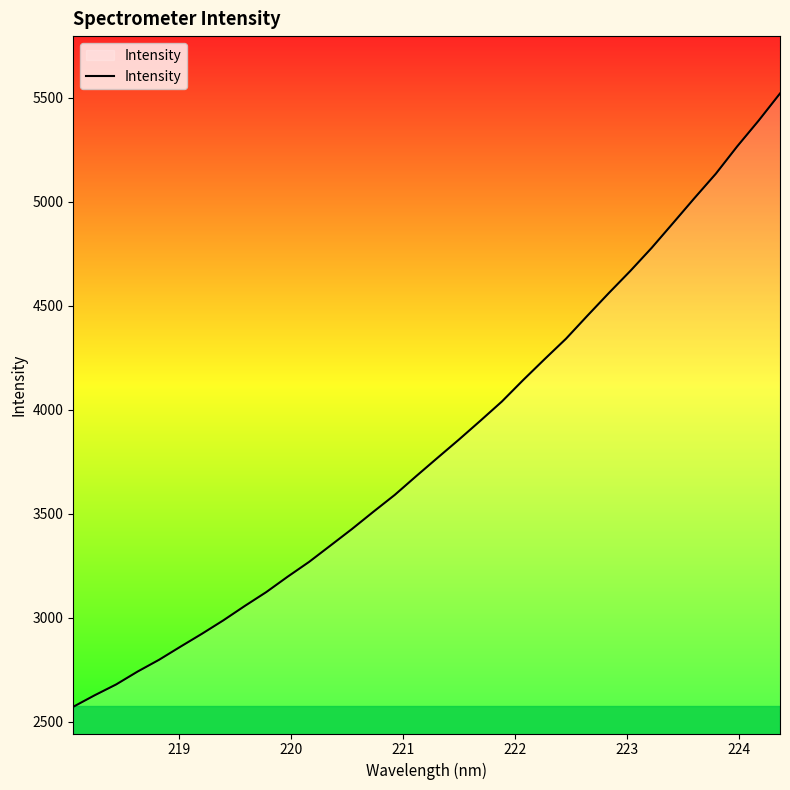

What is the maximum value shown in the chart?

5521.6